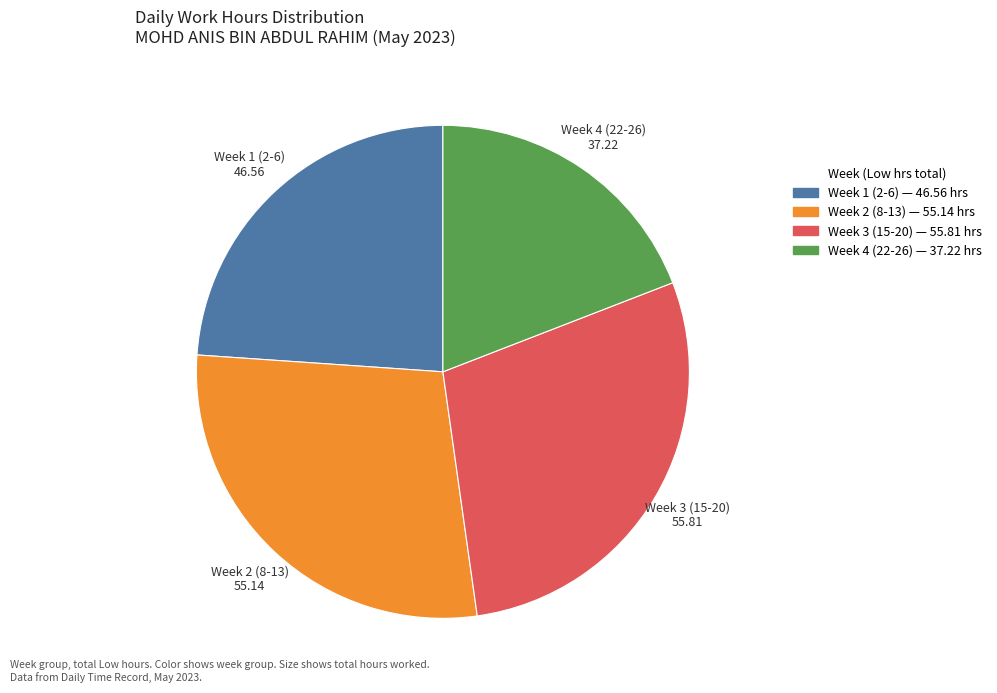

Count the number of slices in the pie.

4